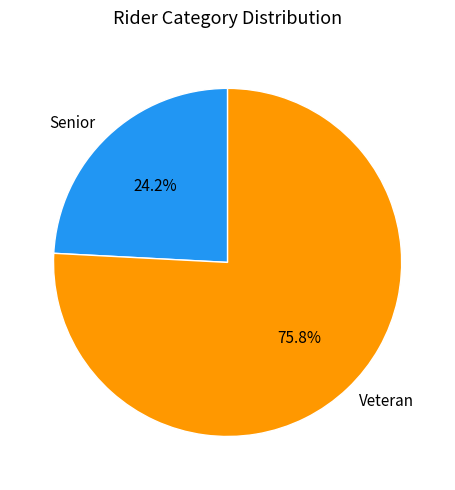

Count the number of slices in the pie.

2